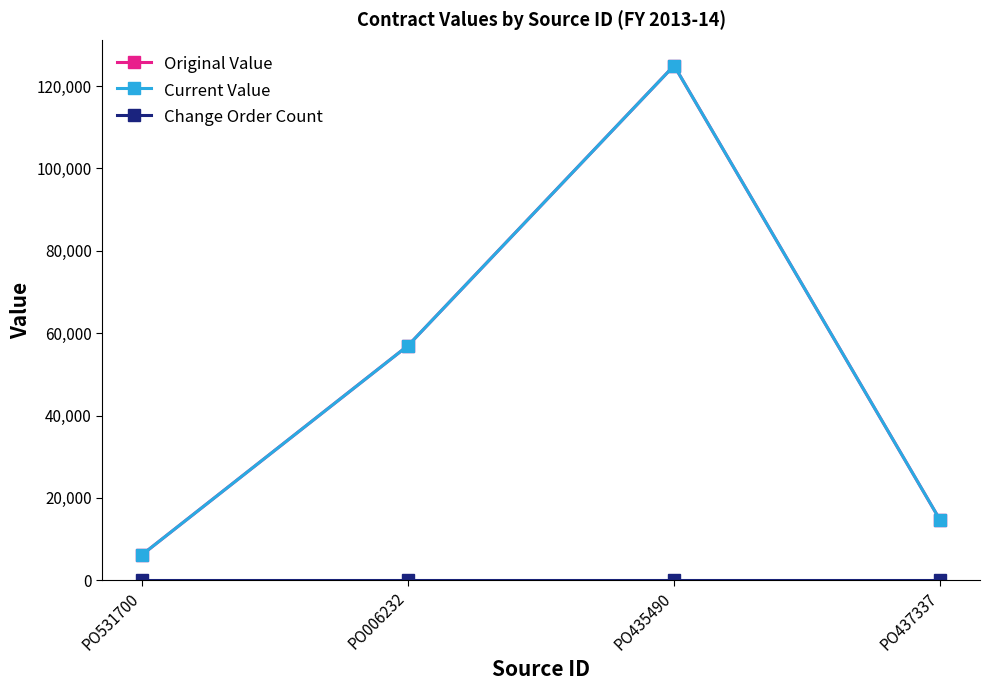

The value of Current Value at PO006232 is 56995. True or false?

True